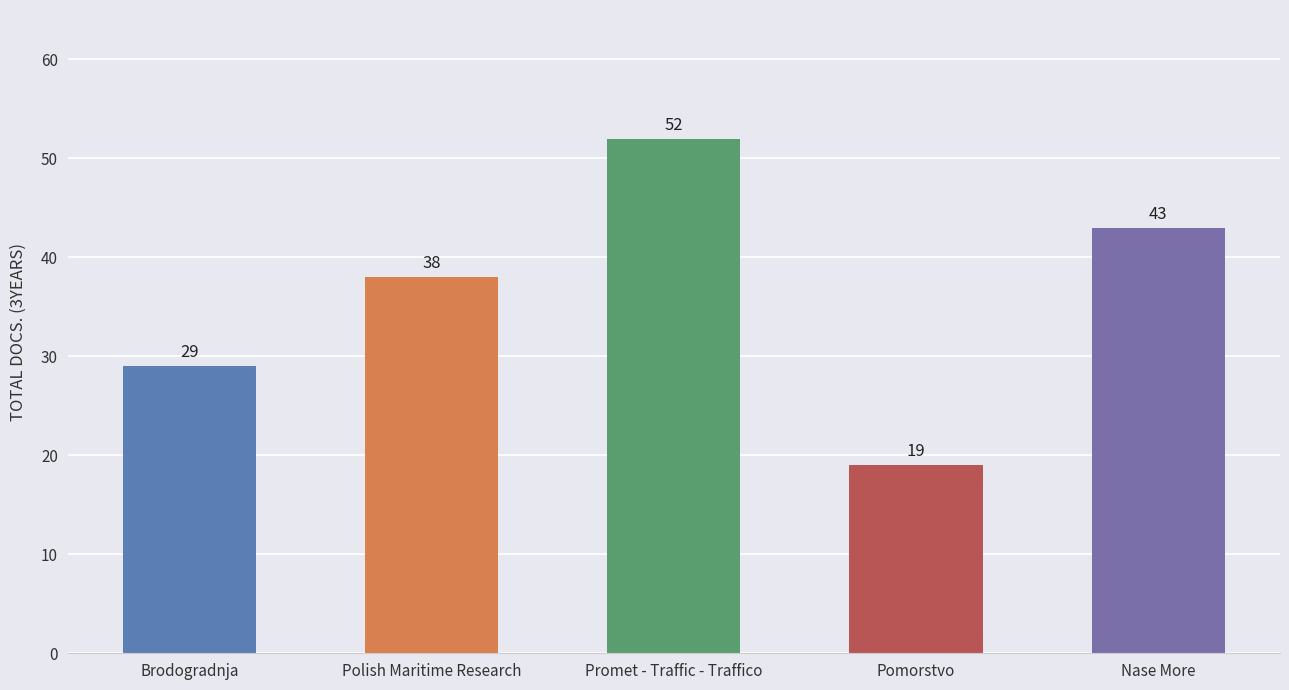

What is the change in value from Promet - Traffic - Traffico to Nase More?

-9